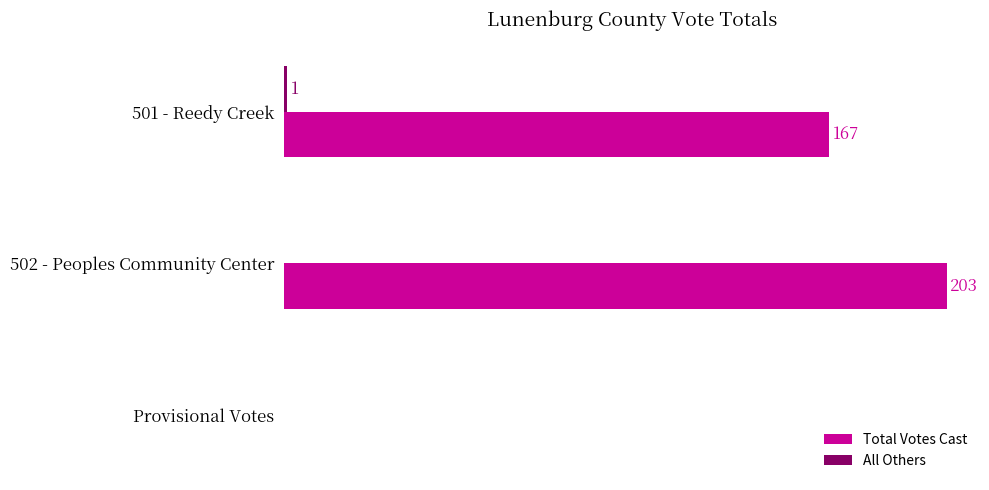

Between 502 - Peoples Community Center and Provisional Votes, which series saw the biggest shift?

Total Votes Cast